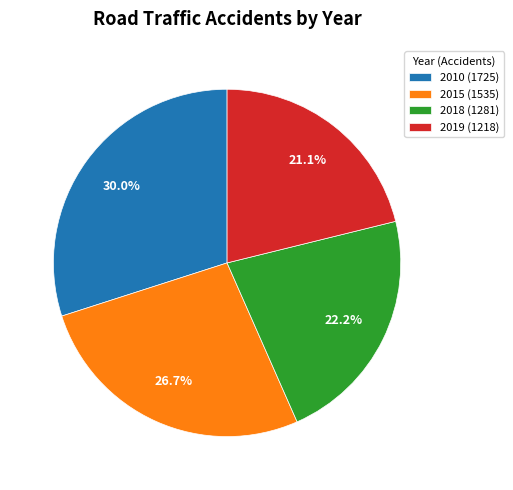

The 2018 slice represents 8% of the pie. True or false?

False